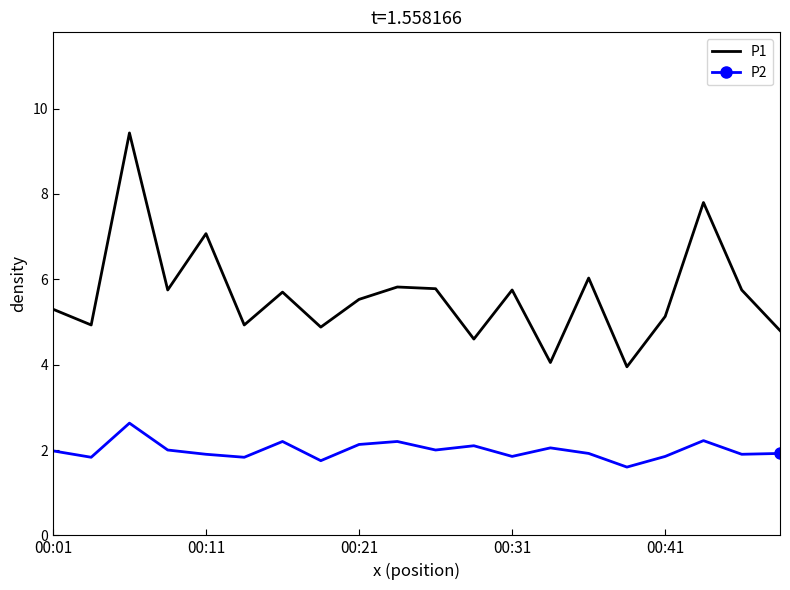

What is the smallest value displayed?

1.6